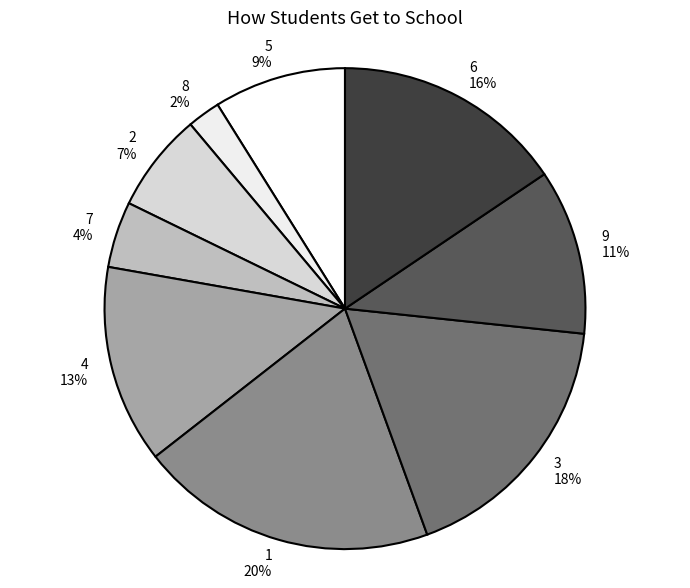

How many segments does this pie chart have?

9